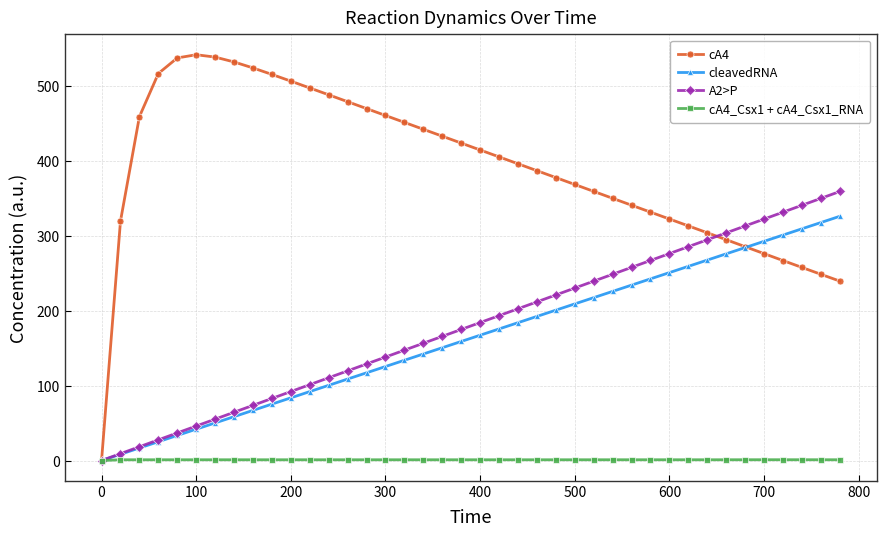

Which series has the largest total across all categories?

cA4